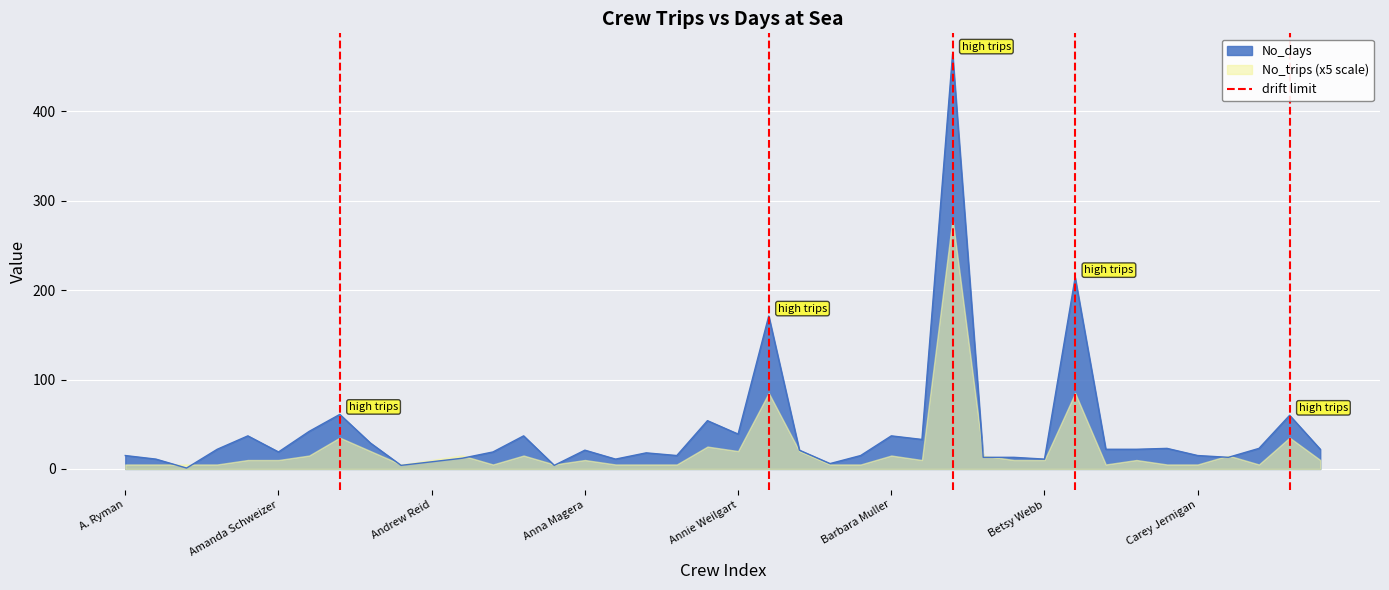

What is the highest value of the No_days series?

464